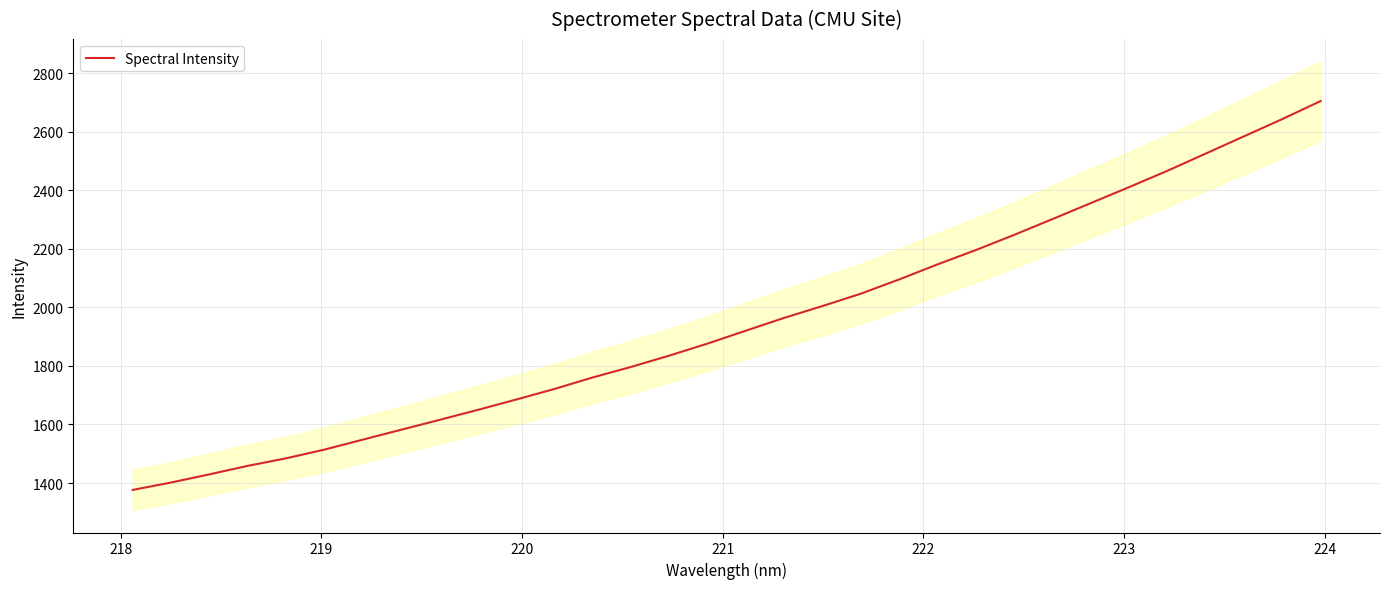

What is the lowest value of the Spectral Intensity series?

1376.4